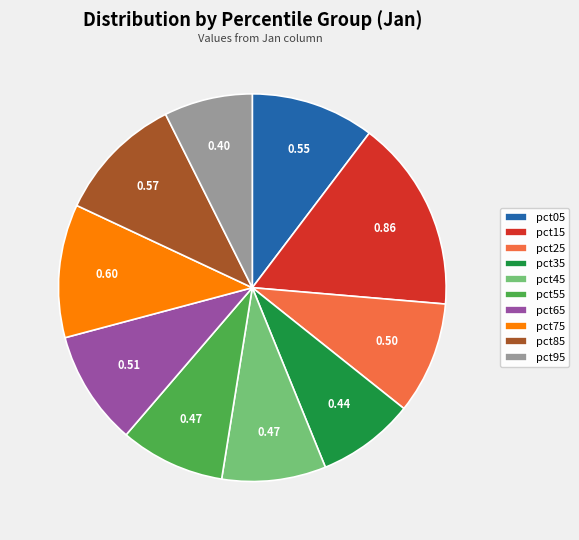

Is pct15 the majority of the pie?

No